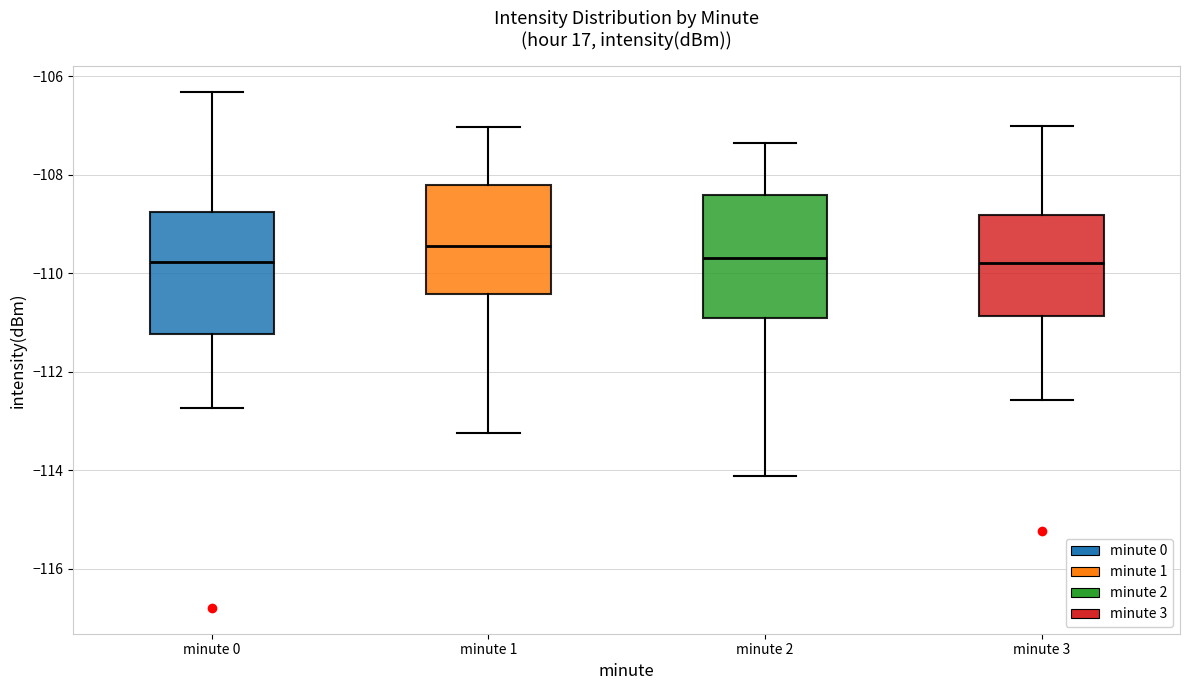

Reading left to right, transcribe this box plot: for each box, give where its median line is, the range the box spans, and where its two whiskers end, as read against the y-axis. The values are not printed on the chart, so give them approximately, as read against the axis.

minute 0: median -109.8, box -111.2 to -108.8, whiskers -112.8 to -106.4
minute 1: median -109.4, box -110.4 to -108.2, whiskers -113.2 to -107.0
minute 2: median -109.6, box -111.0 to -108.4, whiskers -114.2 to -107.4
minute 3: median -109.8, box -110.8 to -108.8, whiskers -112.6 to -107.0